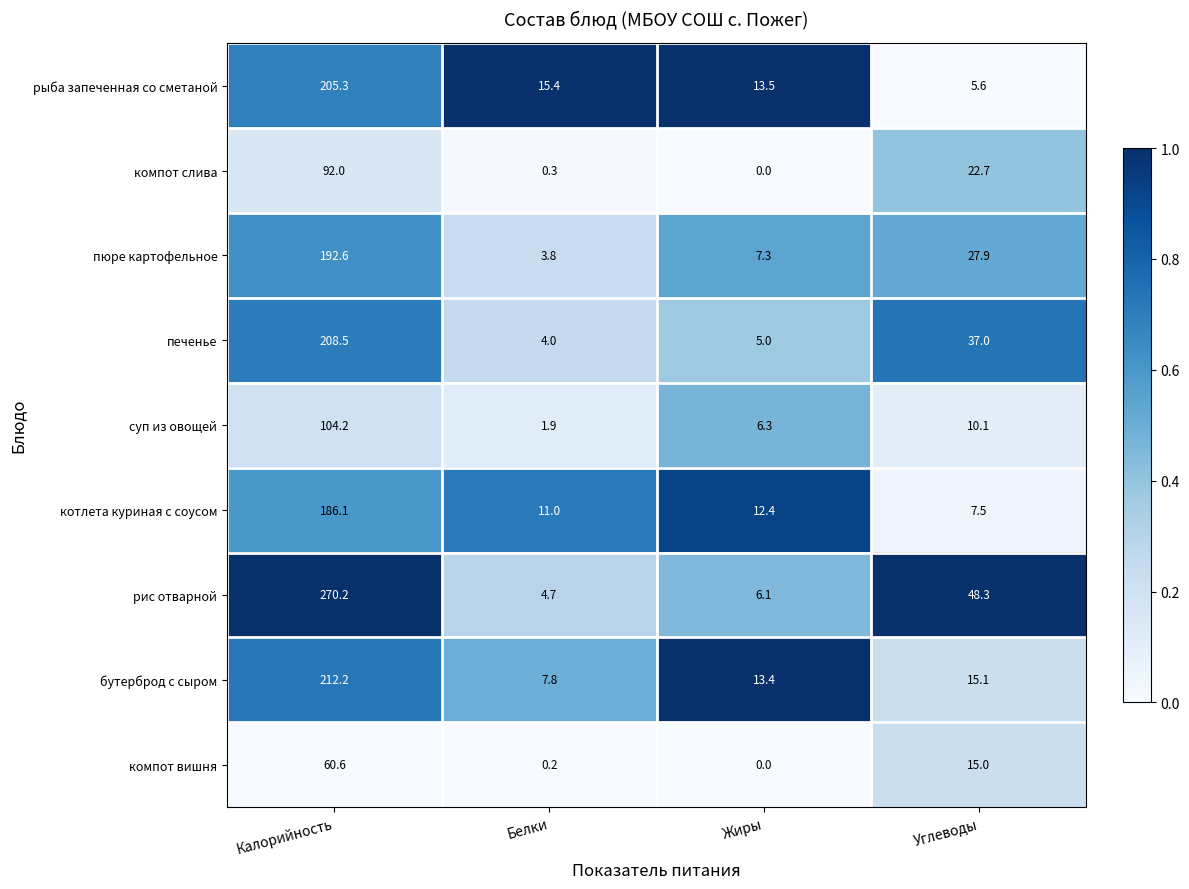

True or false: бутерброд с сыром has a value of 362.8 at Калорийность.

False